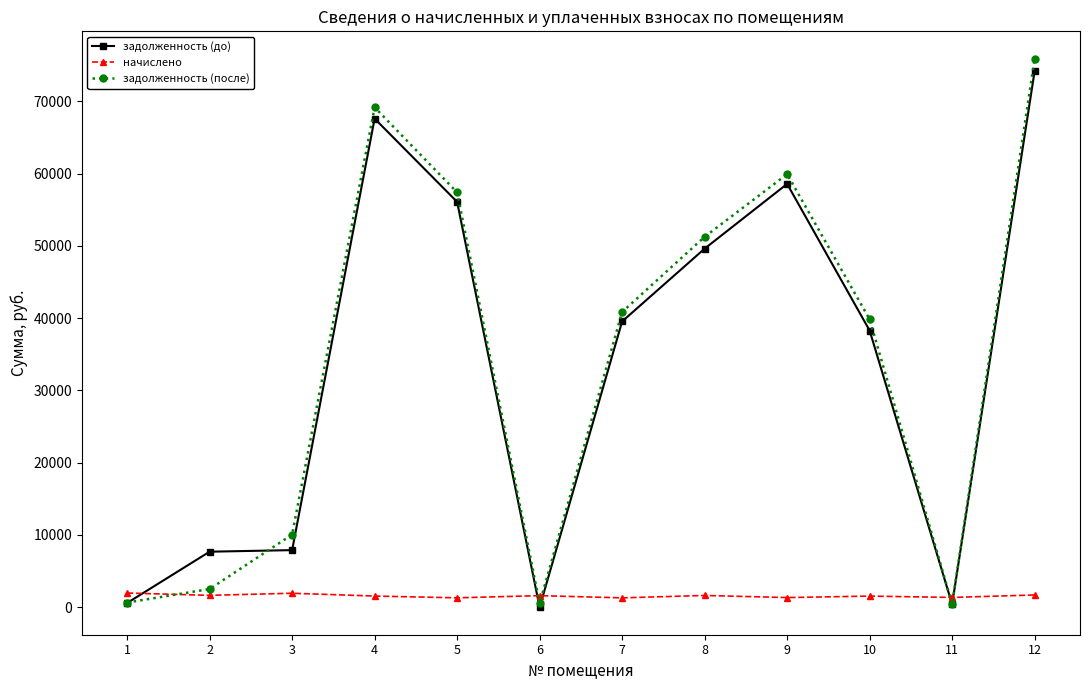

What are all the series names shown in the legend?

задолженность (до), начислено, задолженность (после)